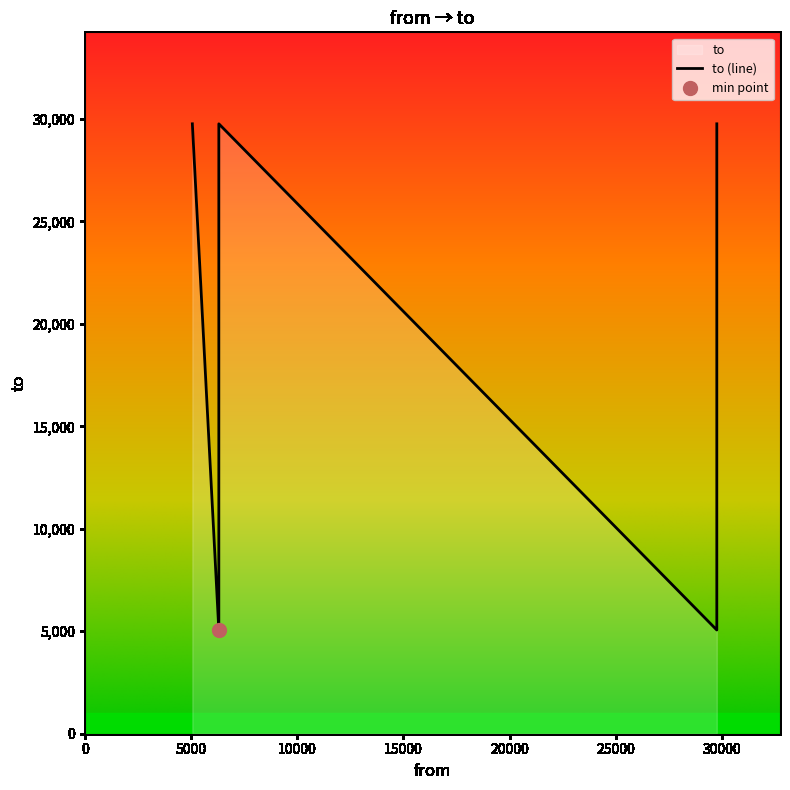

What is the smallest value displayed?

5061